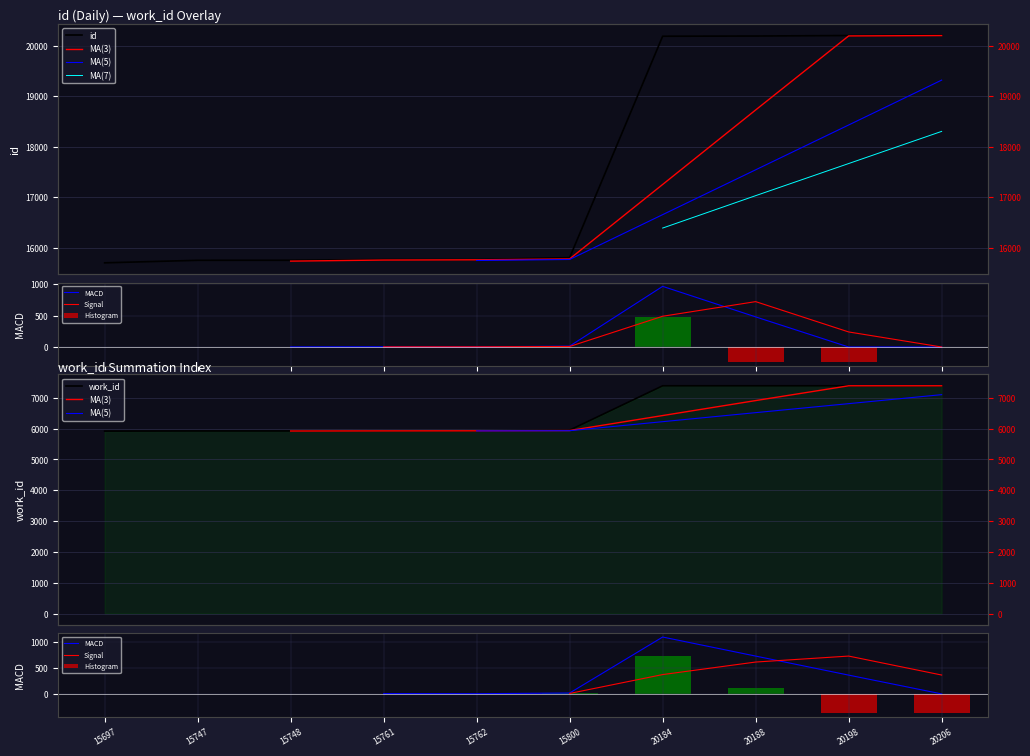

List the series in order of their overall mean, highest first.

id, work_id